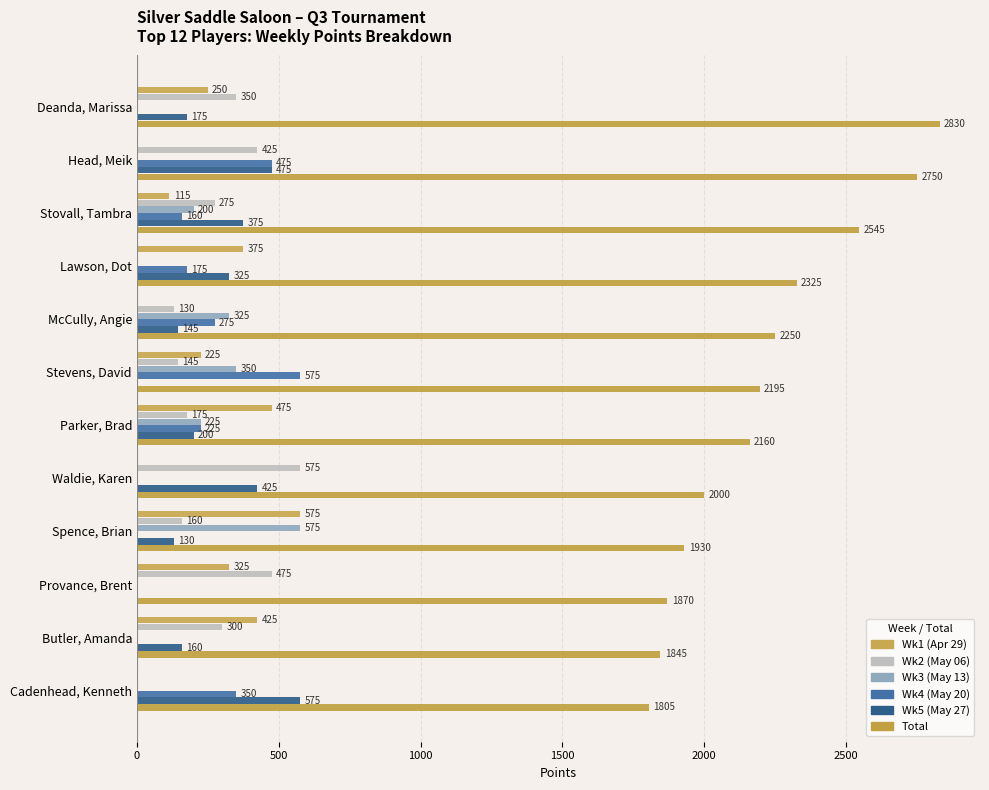

How many series are shown in this chart?

6